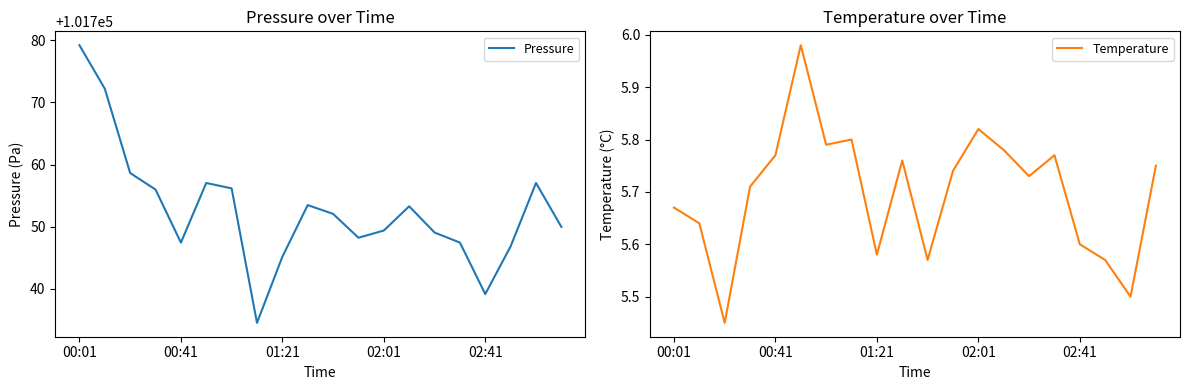

Reading left to right, list all the values displayed in this chart.

Pressure: 101779.2	101772.2	101758.6	101756.0	101747.4	101757.0	101756.2	101734.5	101745.2	101753.5	101752.1	101748.2	101749.4	101753.3	101749.1	101747.4	101739.2	101746.8	101757.0	101750.0
Temperature: 5.7	5.6	5.5	5.7	5.8	6.0	5.8	5.8	5.6	5.8	5.6	5.7	5.8	5.8	5.7	5.8	5.6	5.6	5.5	5.8